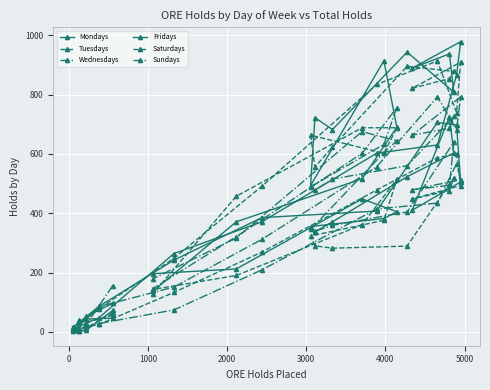

How many lines are shown in the chart?

6